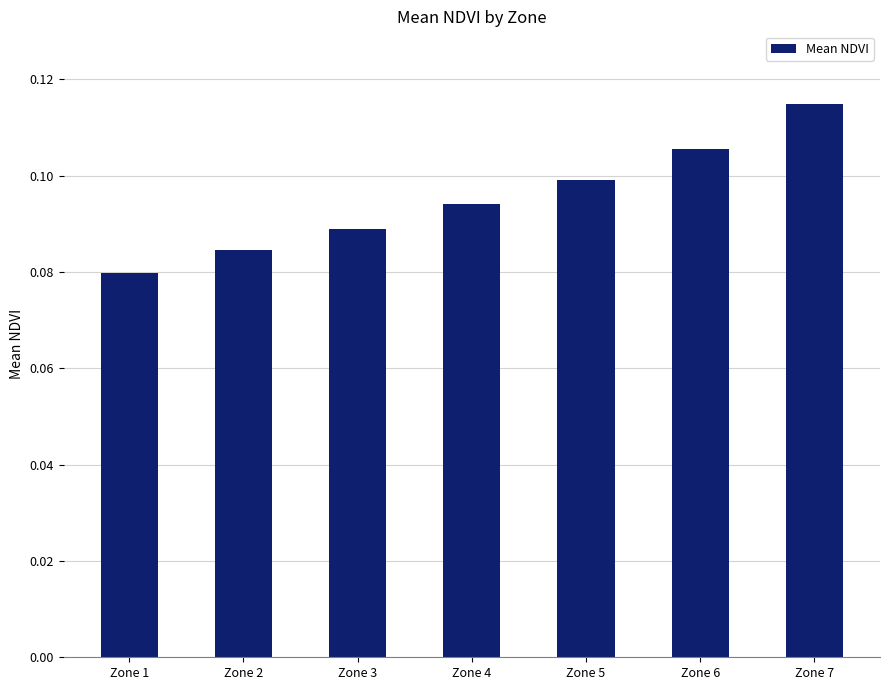

The chart shows a value of 0.1 at Zone 3. True or false?

True